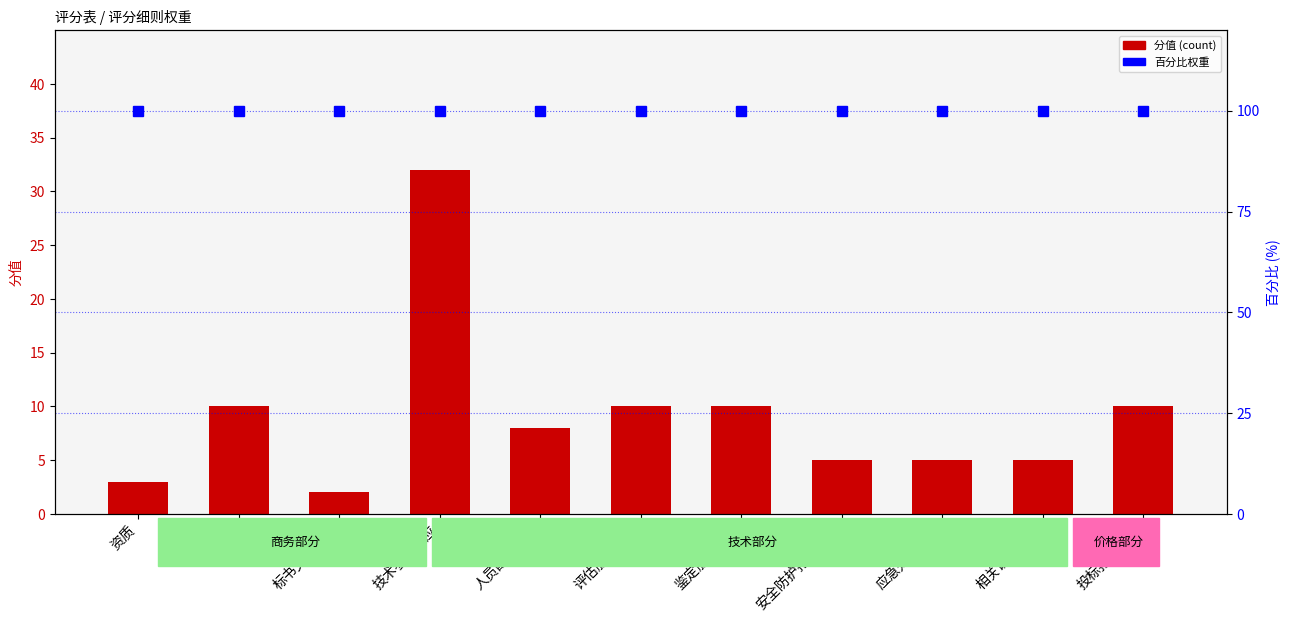

What position from the right is 案例?

10